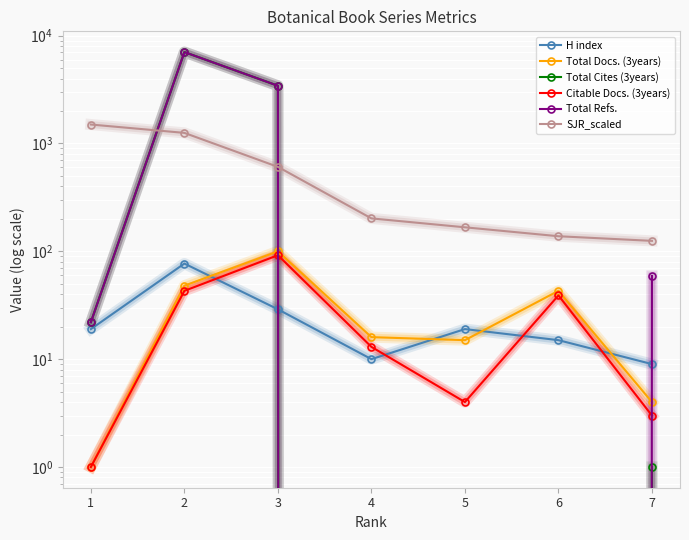

Where is the first local minimum for Citable Docs. (3years)?

5